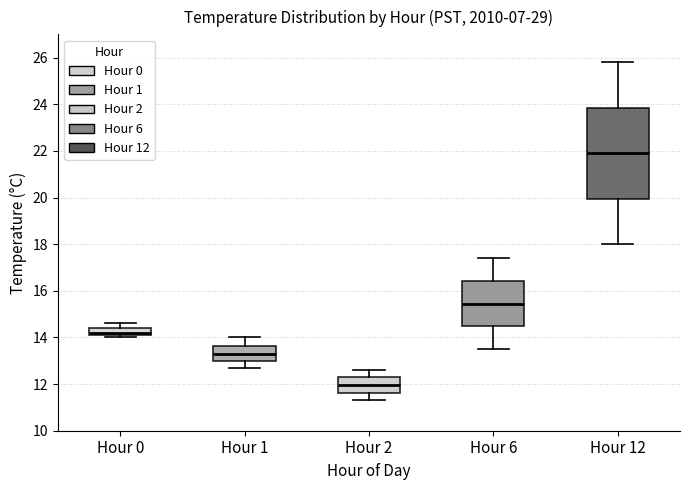

Which box has the lowest median line?

Hour 2